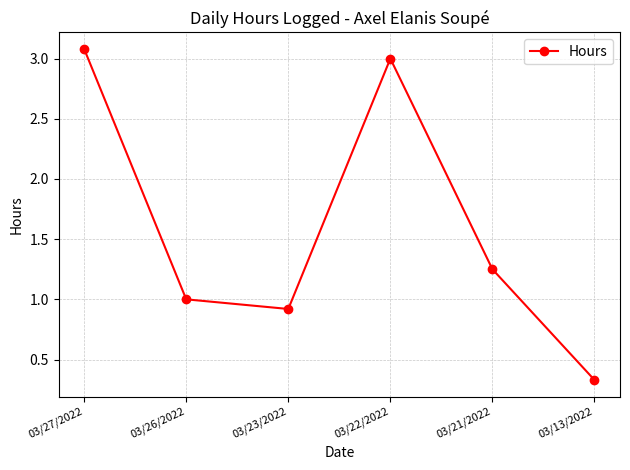

What is the approximate value at 03/27/2022?

3.1